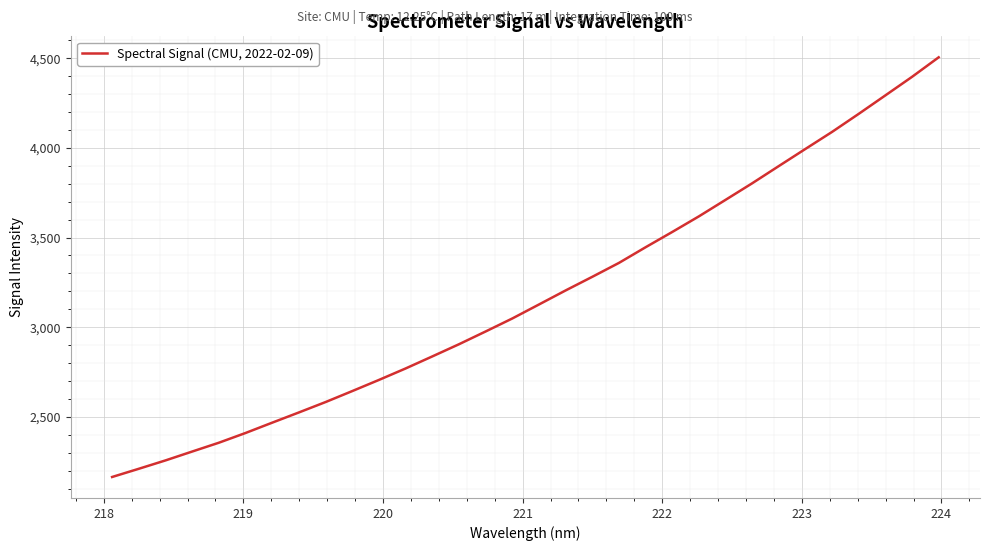

How many lines are shown in the chart?

1